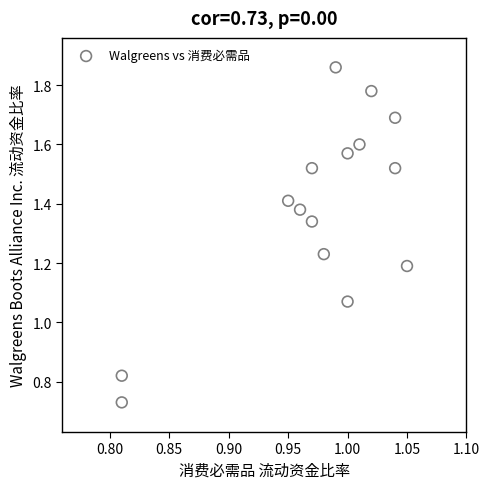

How many data points are displayed?

15